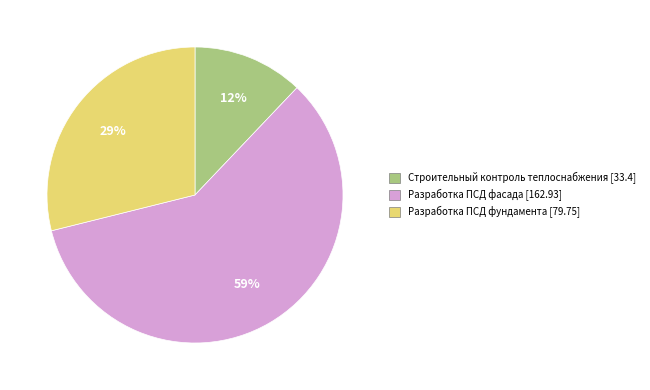

Is it true that Разработка ПСД фундамента [79.75] is 29% of the pie?

True